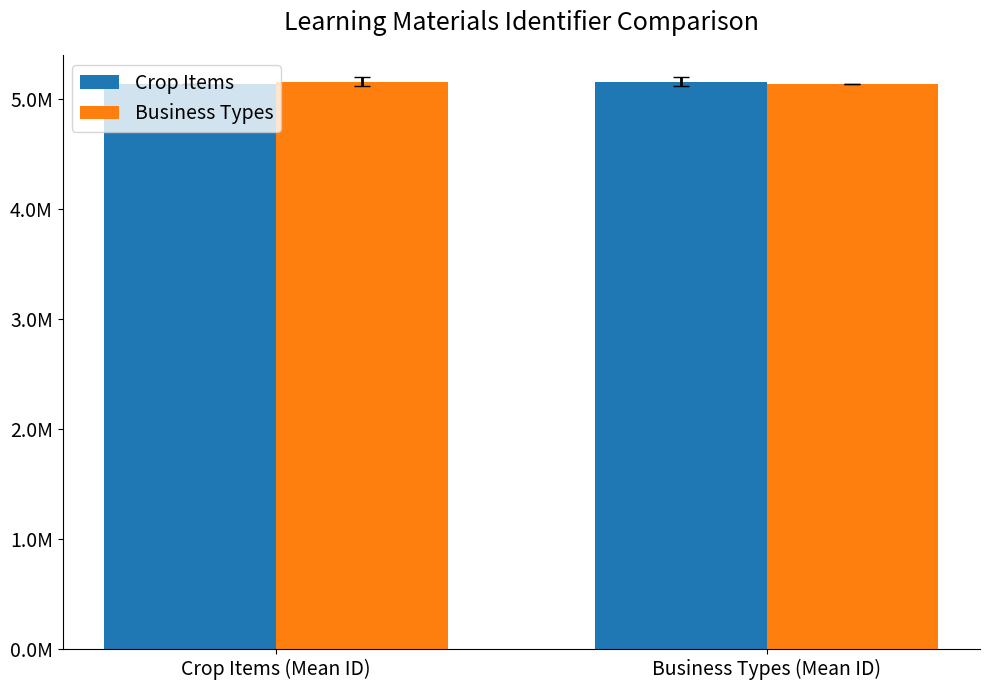

Are the bars horizontal?

No